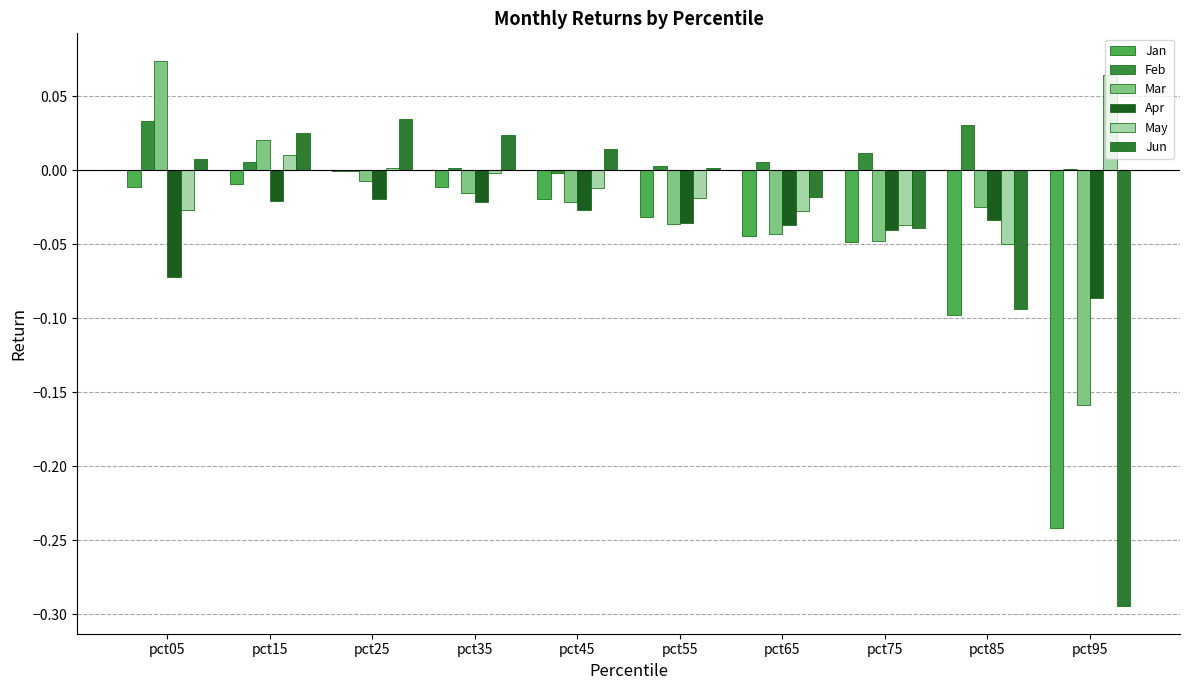

What is the difference between the highest and lowest values at pct95?

0.4